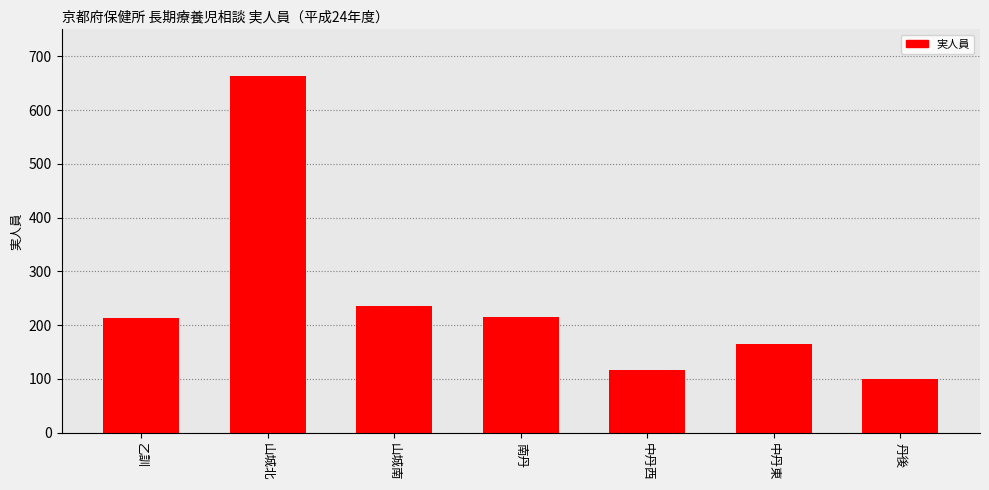

What position from the left is 中丹東?

6